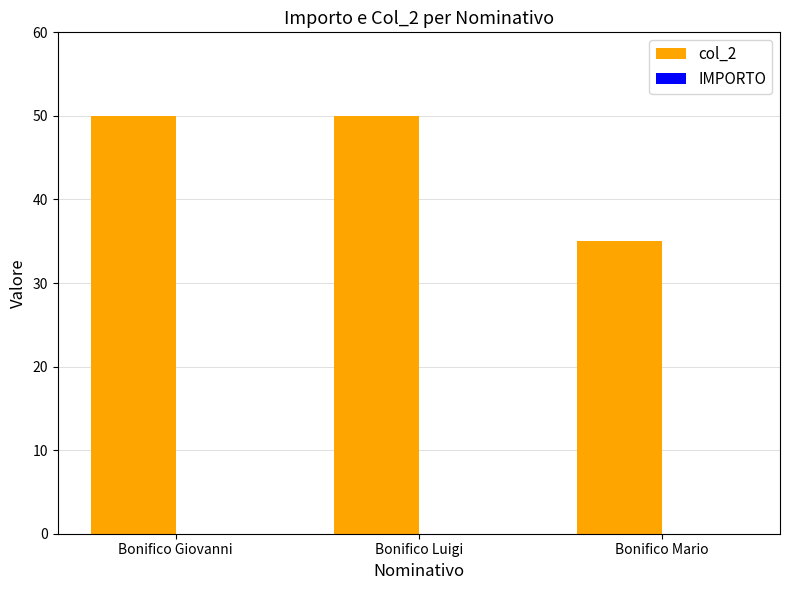

Does the chart contain stacked bars?

No